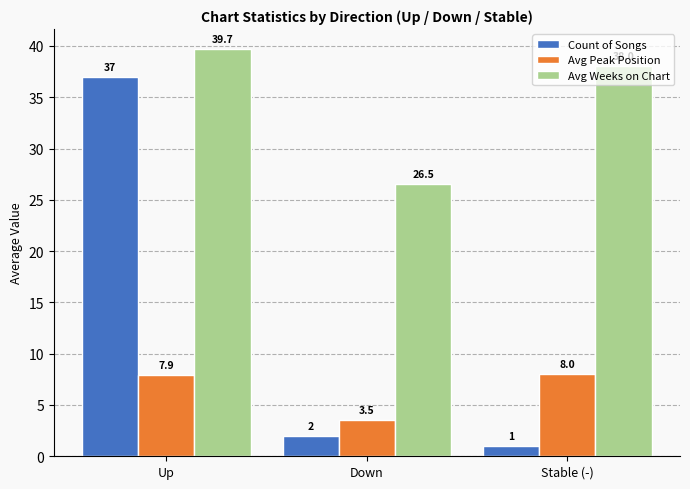

Reading left to right, what are all the values shown in this chart?

Count of Songs: 37.0	2.0	1.0
Avg Peak Position: 7.9	3.5	8.0
Avg Weeks on Chart: 39.7	26.5	38.0